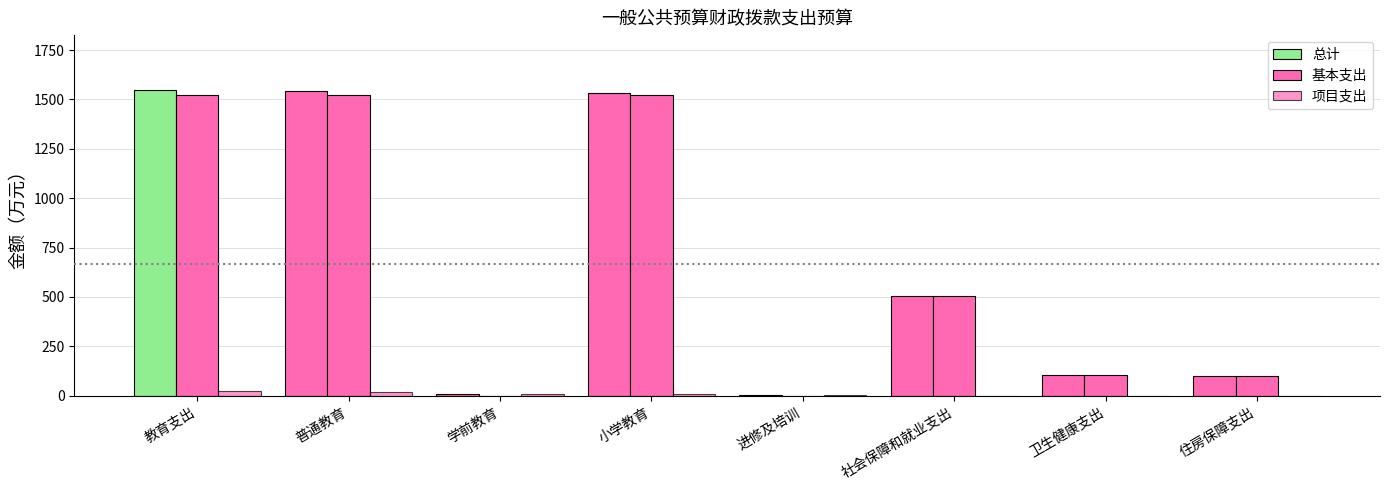

Reading left to right, extract all data points from this chart.

总计: 教育支出=1547.0	普通教育=1542.0	学前教育=8.0	小学教育=1534.0	进修及培训=5.0	社会保障和就业支出=506.7	卫生健康支出=105.7	住房保障支出=100.5
基本支出: 教育支出=1523.6	普通教育=1523.6	学前教育=0.0	小学教育=1523.6	进修及培训=0.0	社会保障和就业支出=506.7	卫生健康支出=105.7	住房保障支出=100.5
项目支出: 教育支出=23.5	普通教育=18.5	学前教育=8.0	小学教育=10.5	进修及培训=5.0	社会保障和就业支出=0.0	卫生健康支出=0.0	住房保障支出=0.0